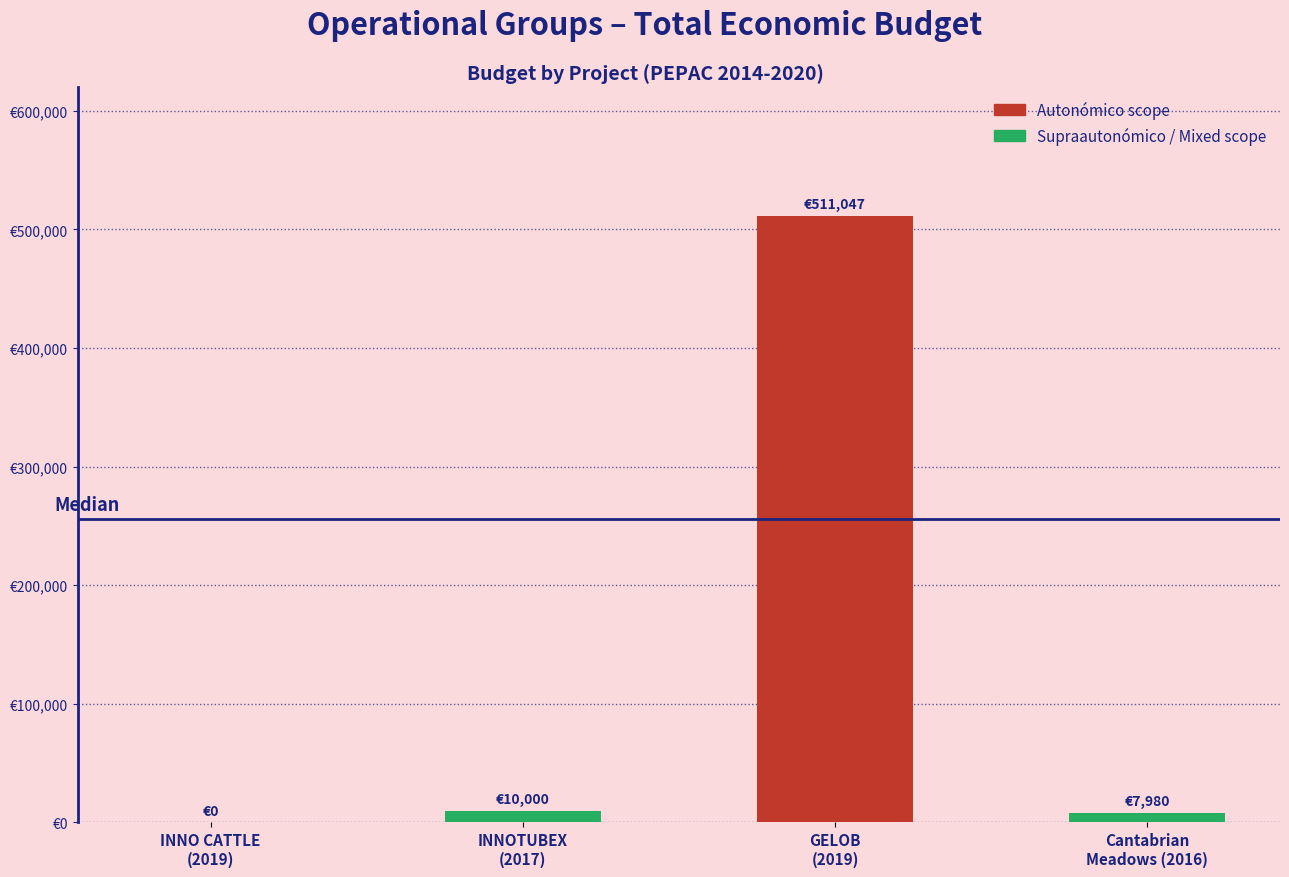

Which category has the highest value across all series?

GELOB
(2019)